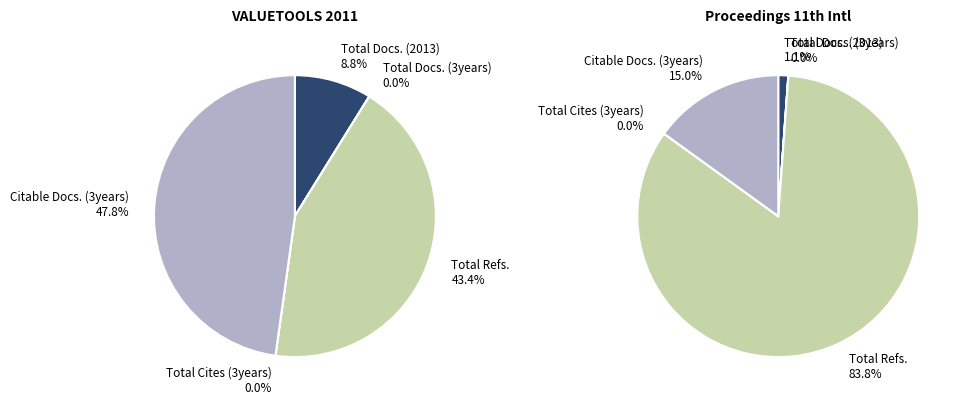

The Total Cites (3years) slice represents 0% of the pie. True or false?

True